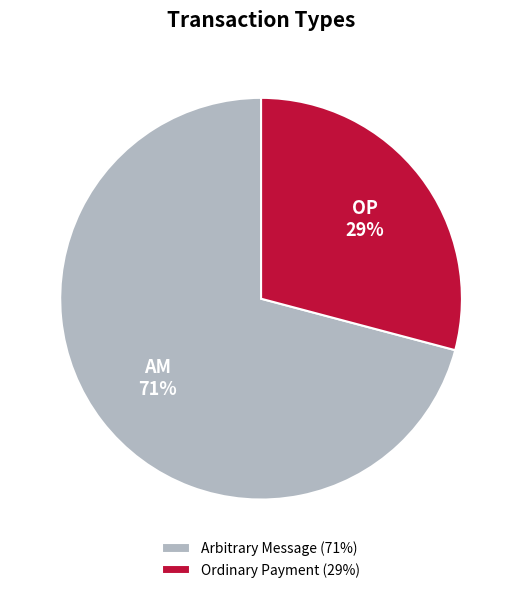

To the nearest percent, what is the average slice percentage?

50%